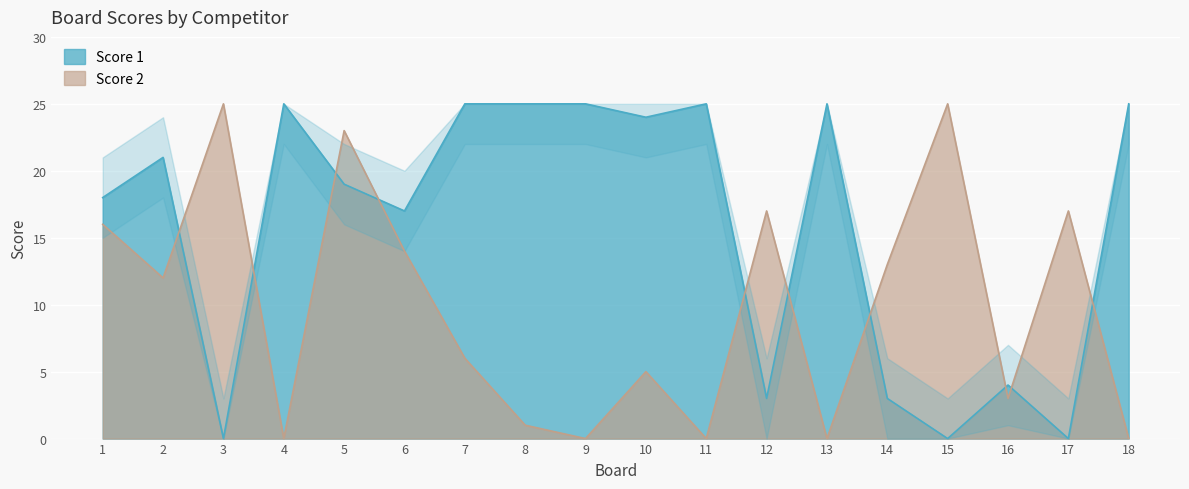

Where is the first local minimum for Score 1?

3